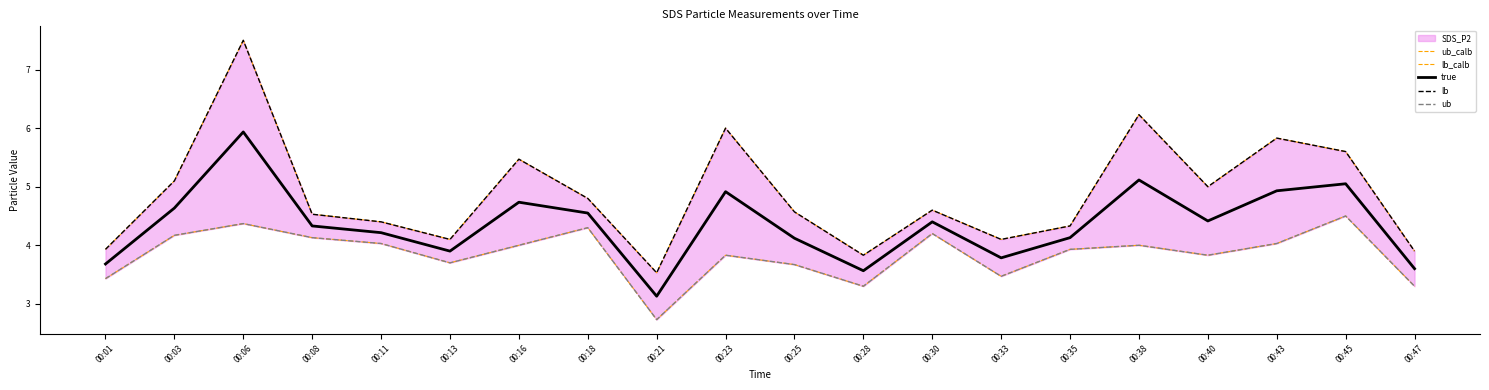

Reading right to left, transcribe all the data shown in this chart.

ub_calb: 3.9	5.6	5.8	5.0	6.2	4.3	4.1	4.6	3.8	4.6	6.0	3.5	4.8	5.5	4.1	4.4	4.5	7.5	5.1	3.9
lb_calb: 3.3	4.5	4.0	3.8	4.0	3.9	3.5	4.2	3.3	3.7	3.8	2.7	4.3	4.0	3.7	4.0	4.1	4.4	4.2	3.4
true: 3.6	5.0	4.9	4.4	5.1	4.1	3.8	4.4	3.6	4.1	4.9	3.1	4.5	4.7	3.9	4.2	4.3	5.9	4.6	3.7
lb: 3.9	5.6	5.8	5.0	6.2	4.3	4.1	4.6	3.8	4.6	6.0	3.5	4.8	5.5	4.1	4.4	4.5	7.5	5.1	3.9
ub: 3.3	4.5	4.0	3.8	4.0	3.9	3.5	4.2	3.3	3.7	3.8	2.7	4.3	4.0	3.7	4.0	4.1	4.4	4.2	3.4